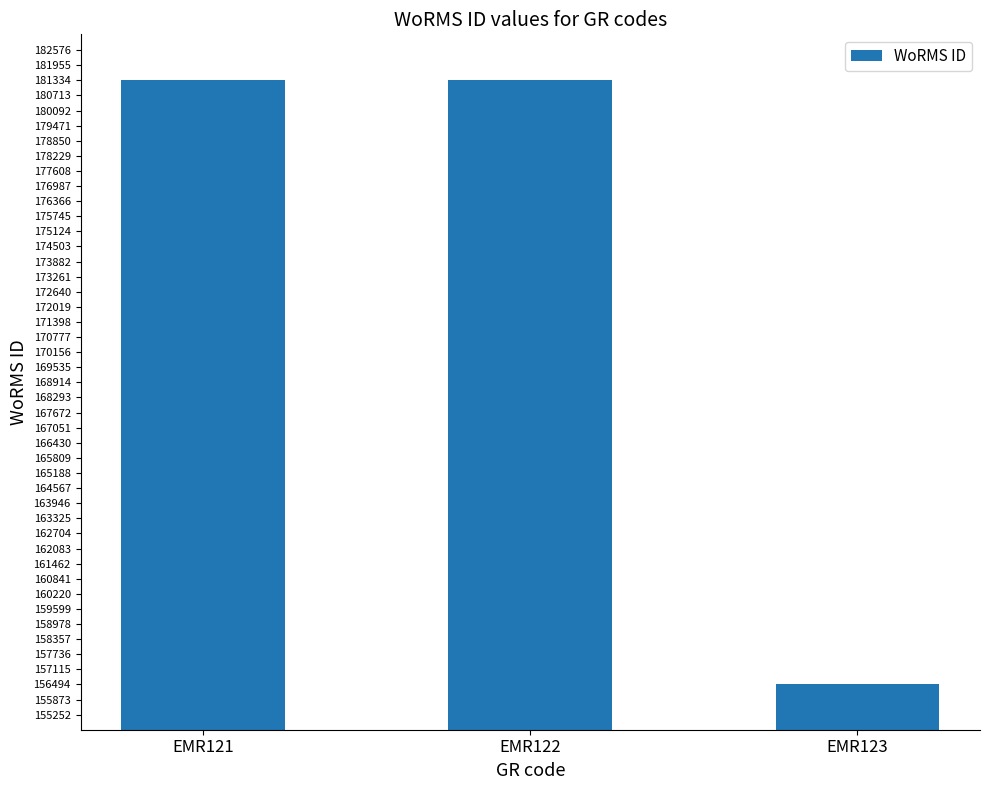

The value at EMR123 is 156494. True or false?

True